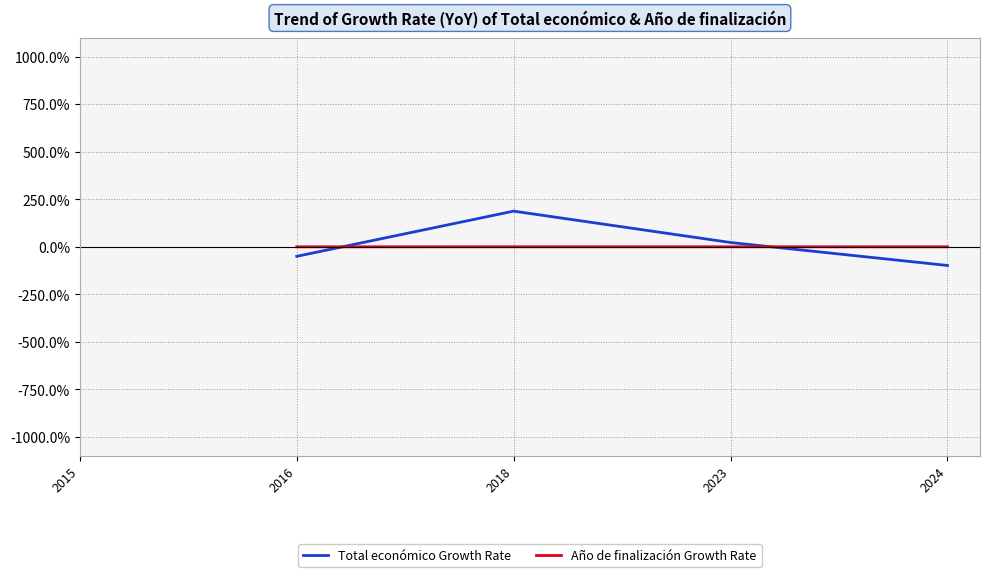

At which category does the chart reach its peak across all series?

2018